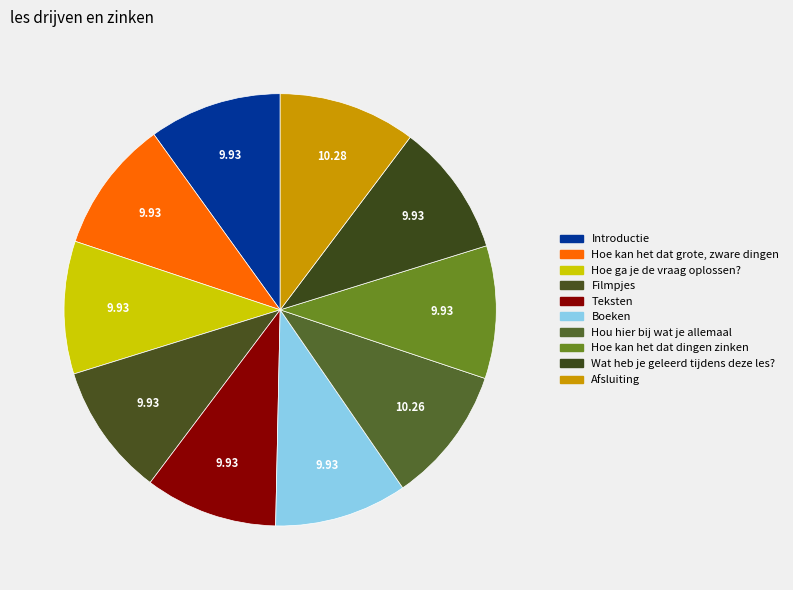

How many segments does this pie chart have?

10